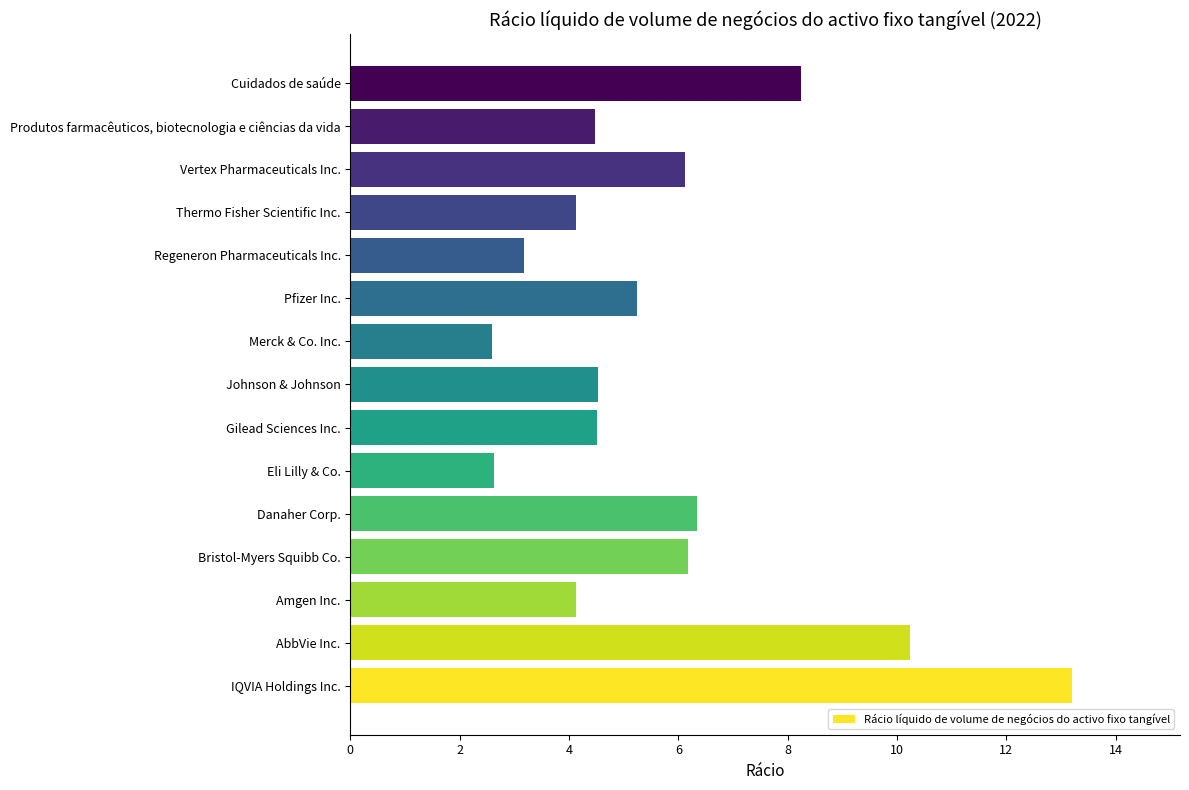

What is the ratio of the value at Danaher Corp. to the value at Bristol-Myers Squibb Co.?

1.0